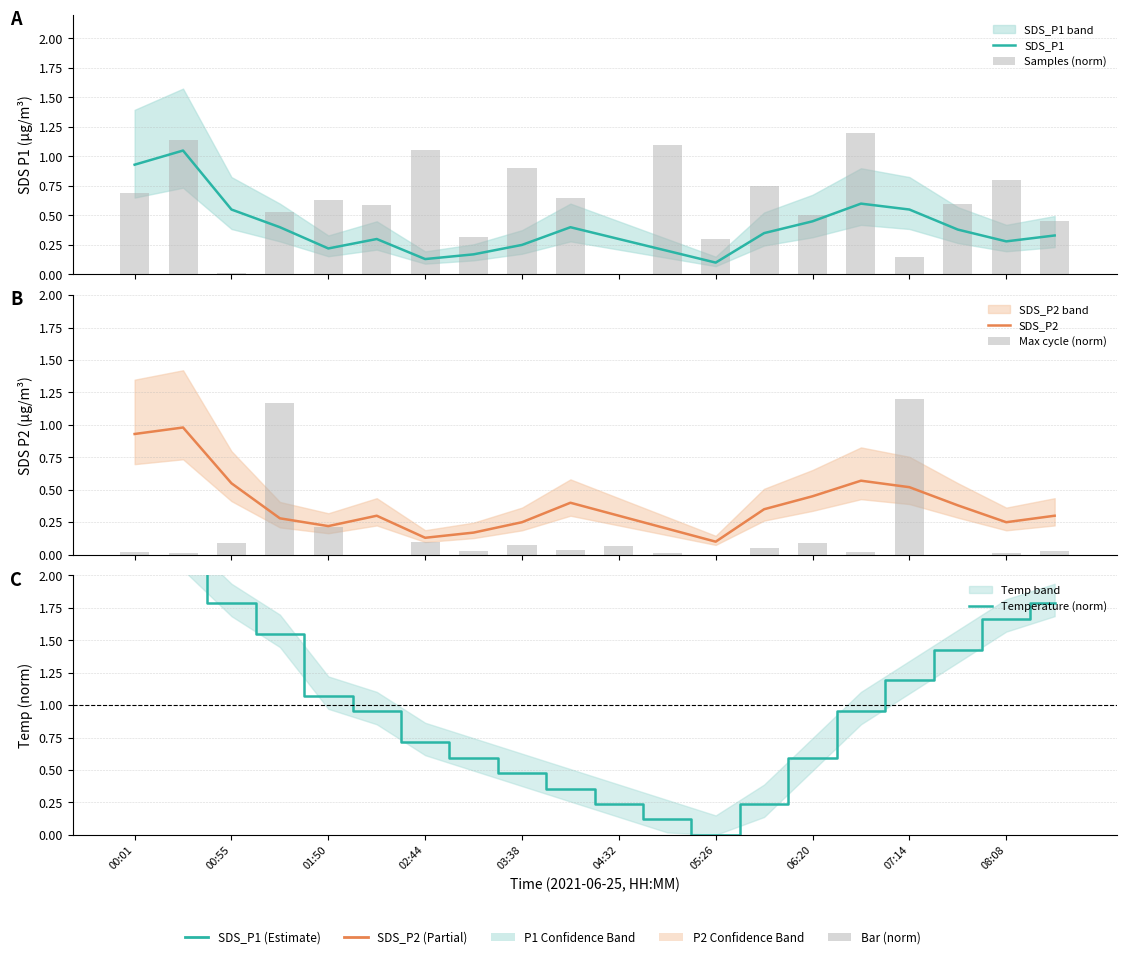

Which label corresponds to the largest value in the chart?

00:01